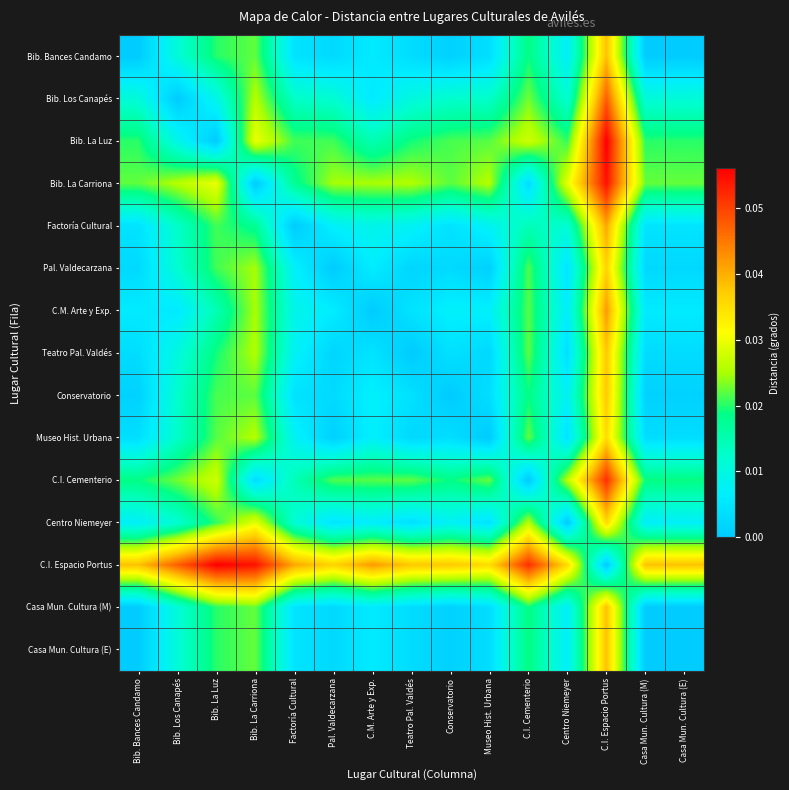

At Centro Niemeyer, list the series in order from largest to smallest.

C.I. Espacio Portus, Bib. La Carriona, C.I. Cementerio, Bib. La Luz, Bib. Los Canapés, Factoría Cultural, Conservatorio, Bib. Bances Candamo, Casa Mun. Cultura (M), Casa Mun. Cultura (E), C.M. Arte y Exp., Pal. Valdecarzana, Museo Hist. Urbana, Teatro Pal. Valdés, Centro Niemeyer